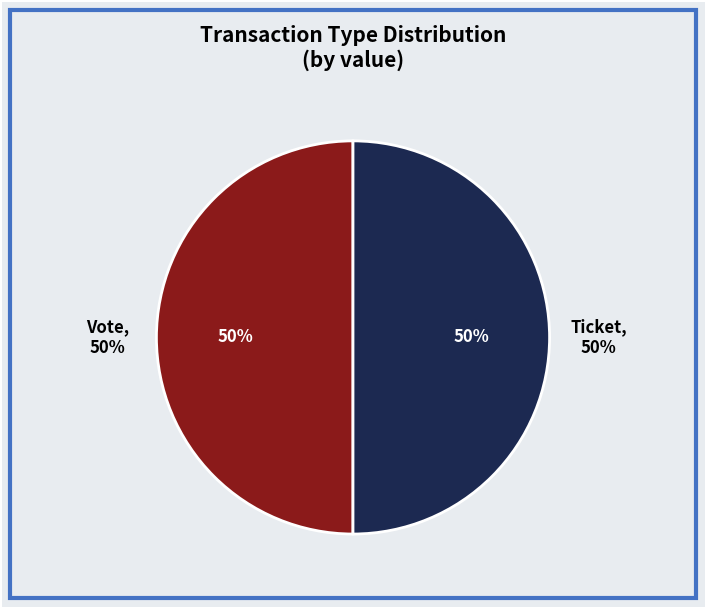

The Vote (io_index=1) slice represents 93% of the pie. True or false?

False